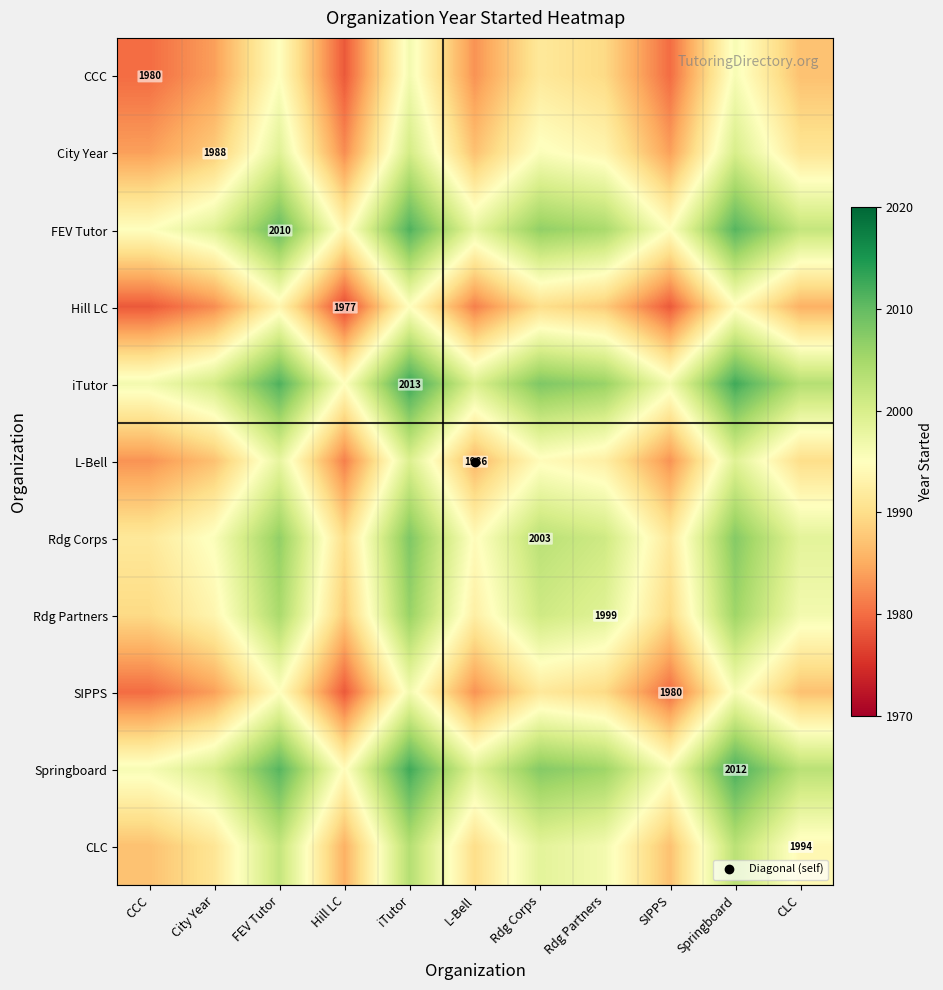

How many categories are shown in the chart?

11